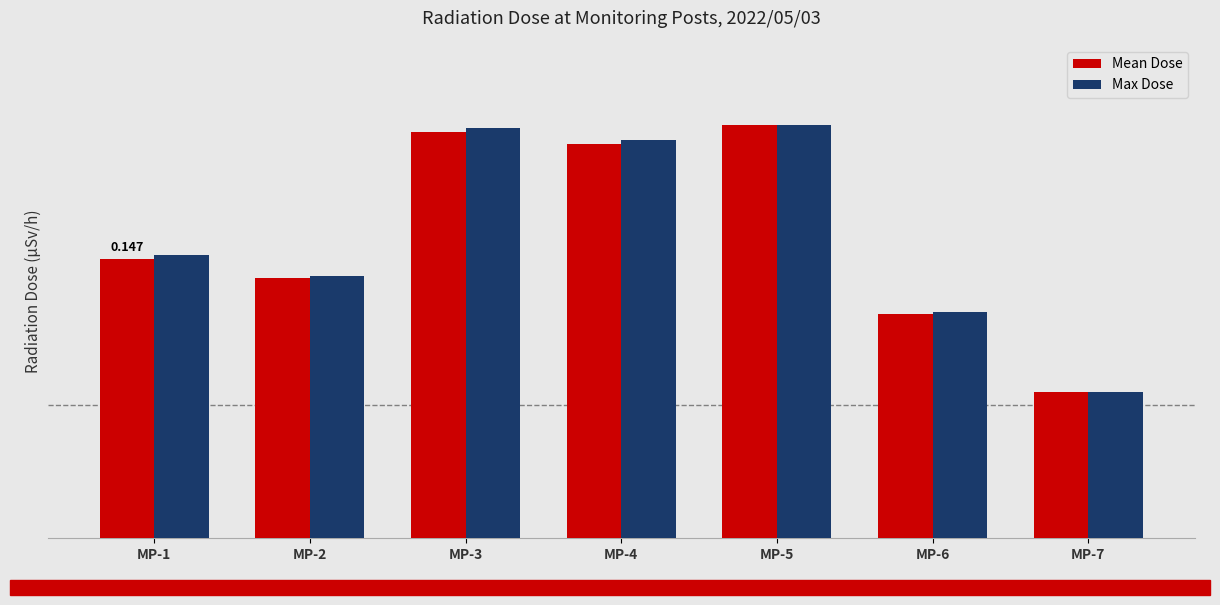

Which series has the widest spread of values?

Mean Dose